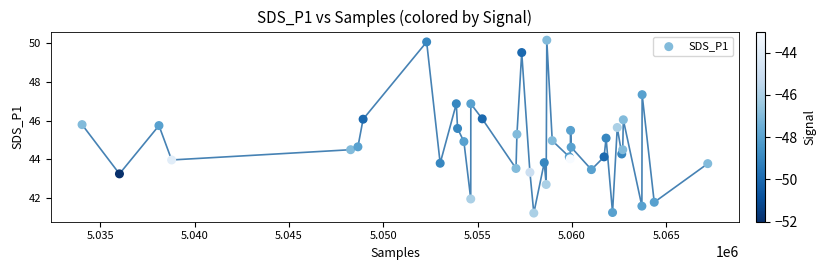

What is the range of X values (max minus min)?

33174.0